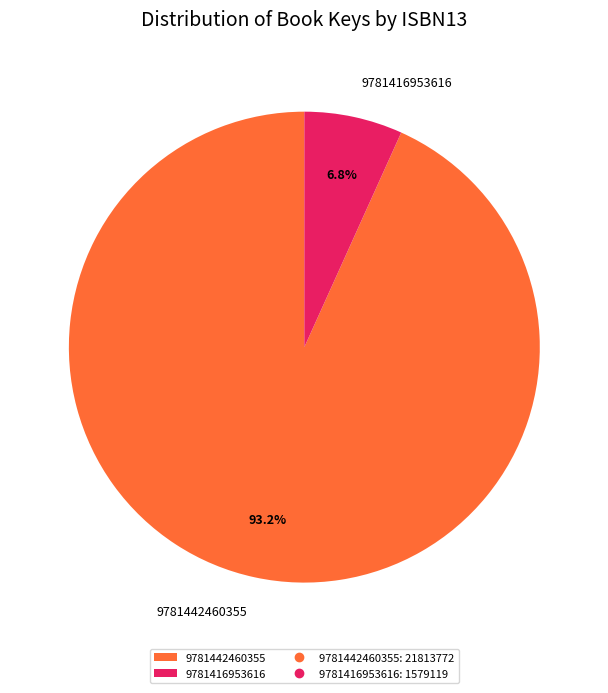

Between 9781442460355 and 9781416953616, which is larger?

9781442460355